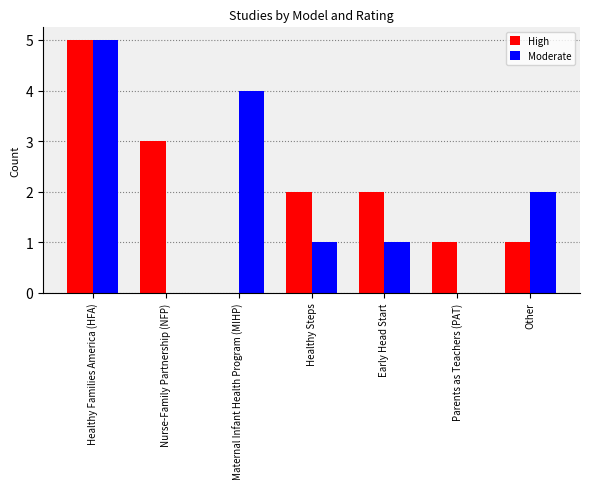

Does the chart contain stacked bars?

No